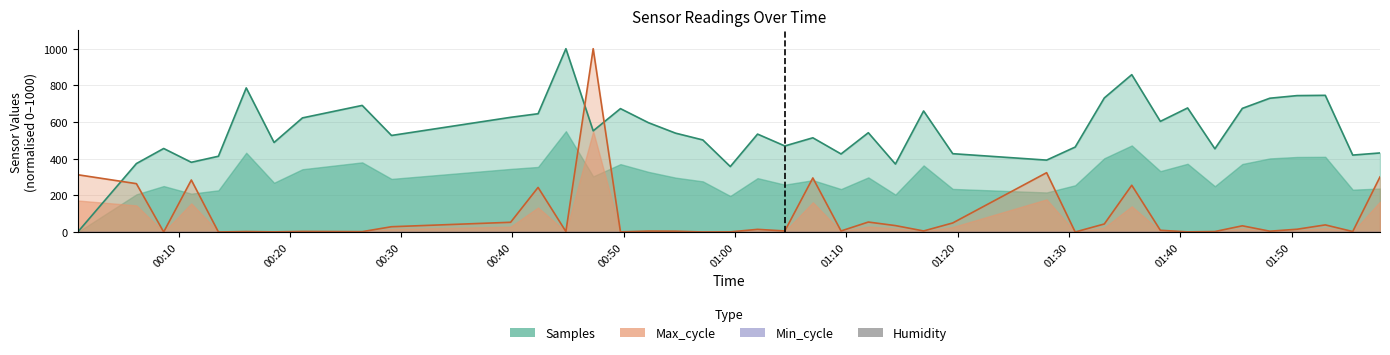

Where is the first local minimum for Max_cycle?

2022/01/26 00:08:40